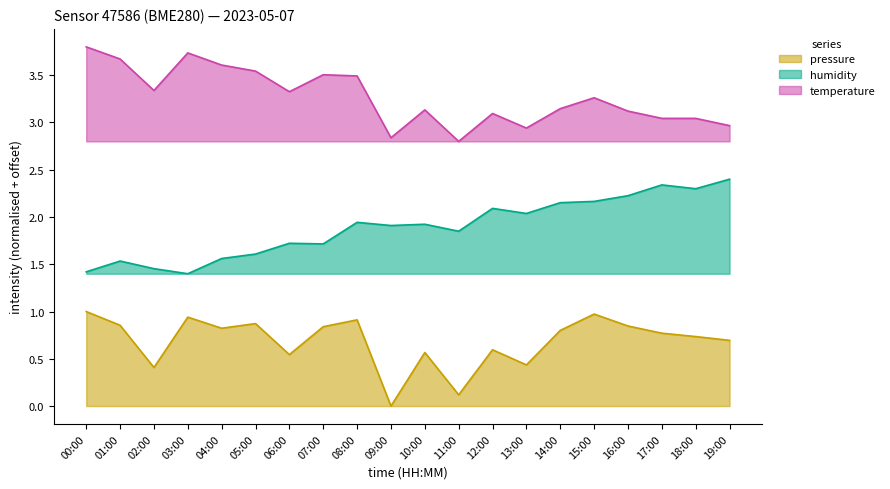

True or false: humidity and pressure cross at least once.

False